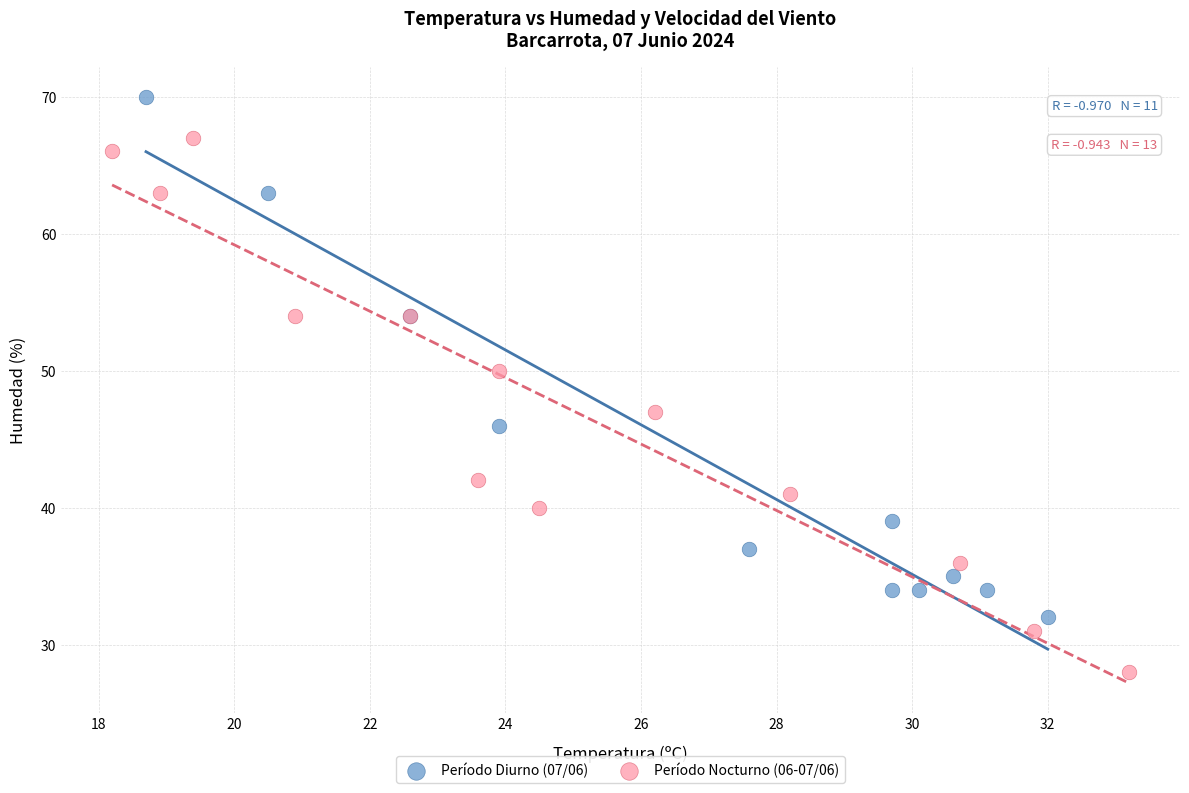

Which series has the largest Y range (max minus min)?

Período Nocturno (06-07/06)